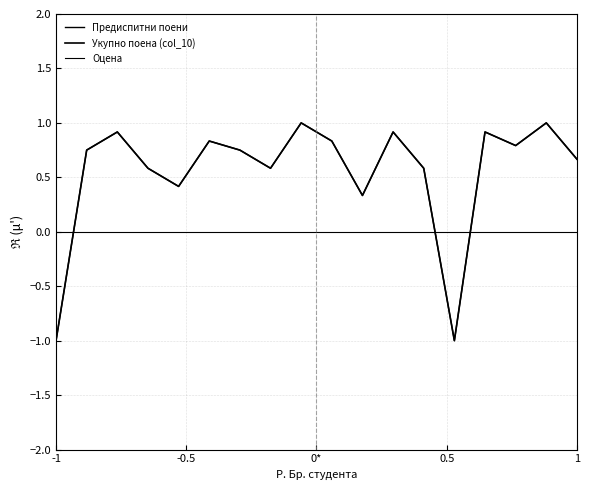

Does the chart display data point markers on the line(s)?

No